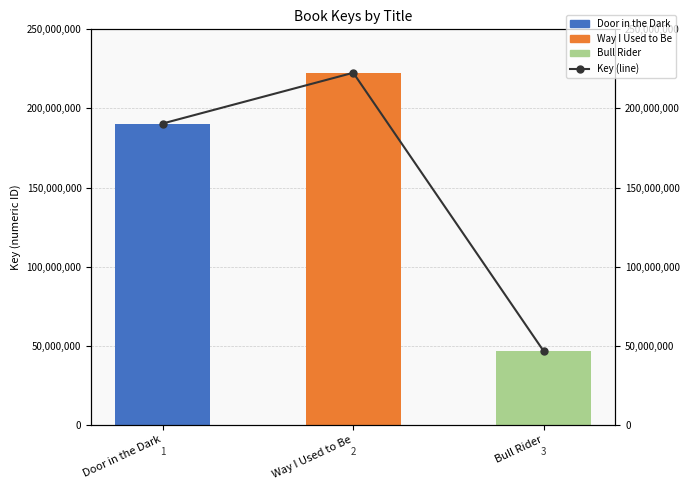

The value of Key (line) at Door in the Dark is 126993571. True or false?

False